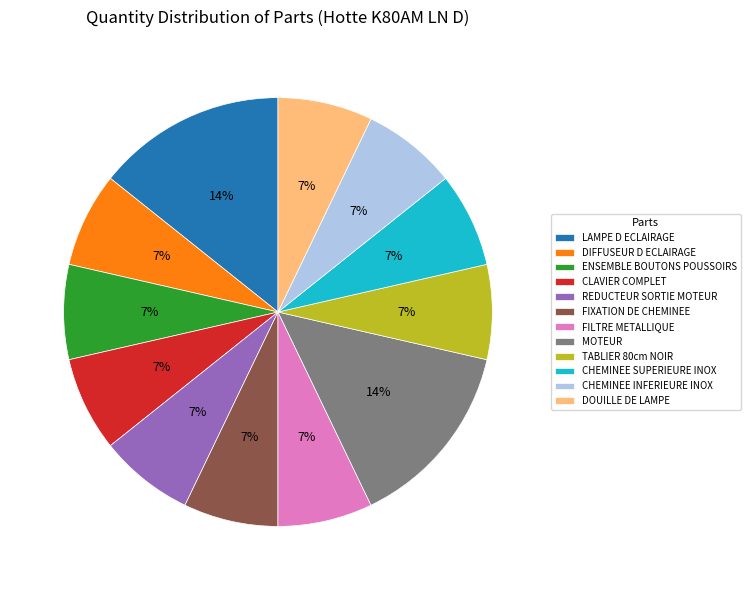

The CHEMINEE SUPERIEURE INOX slice represents 7% of the pie. True or false?

True